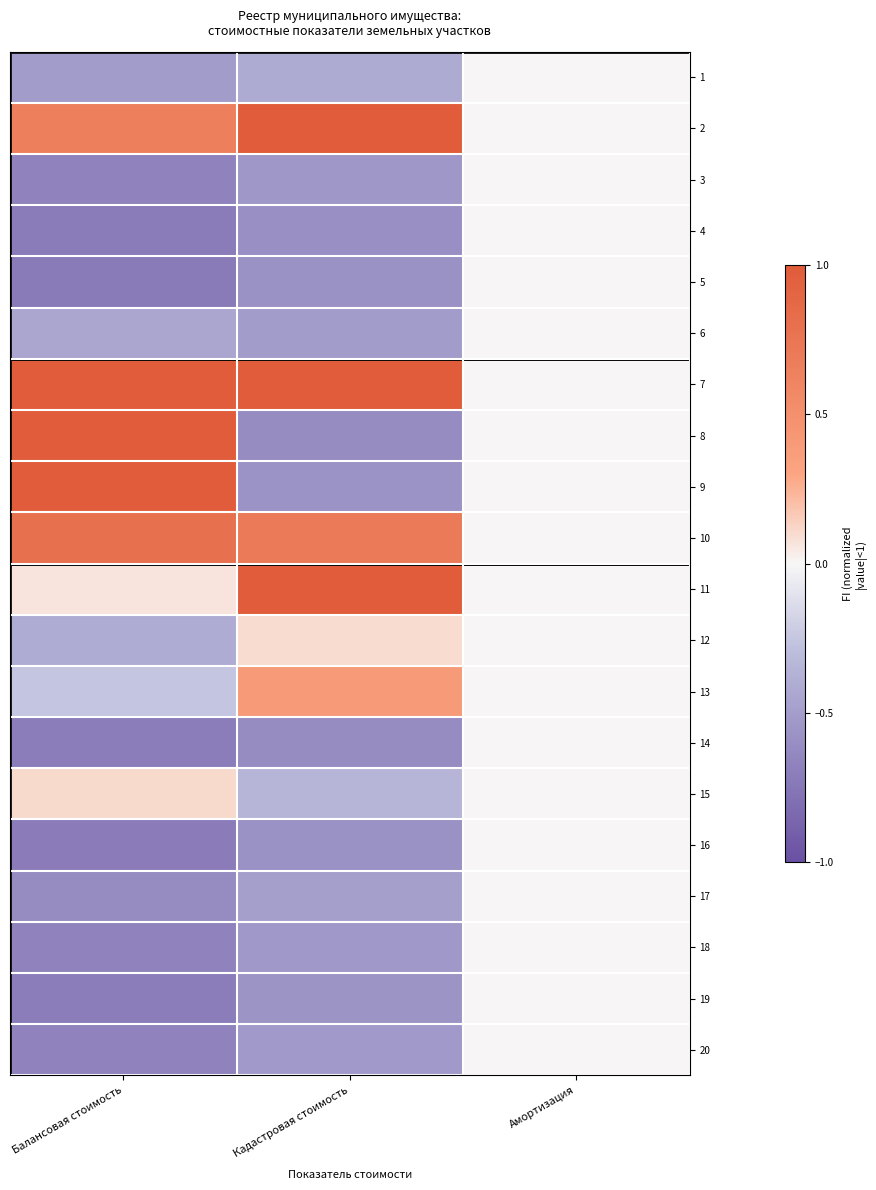

List the series in order of their peak value, lowest first.

1, 3, 4, 5, 6, 14, 16, 17, 18, 19, 20, 12, 15, 13, 10, 2, 7, 8, 9, 11